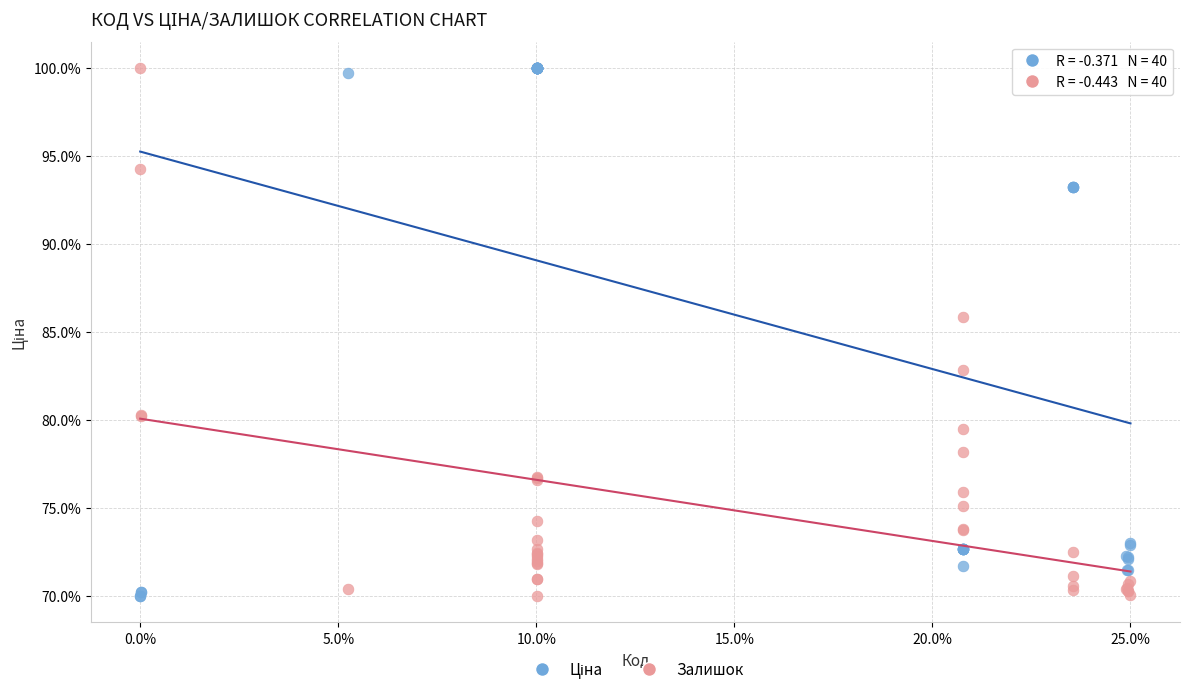

In the Залишок series, what Y value is closest to 85?

85.8